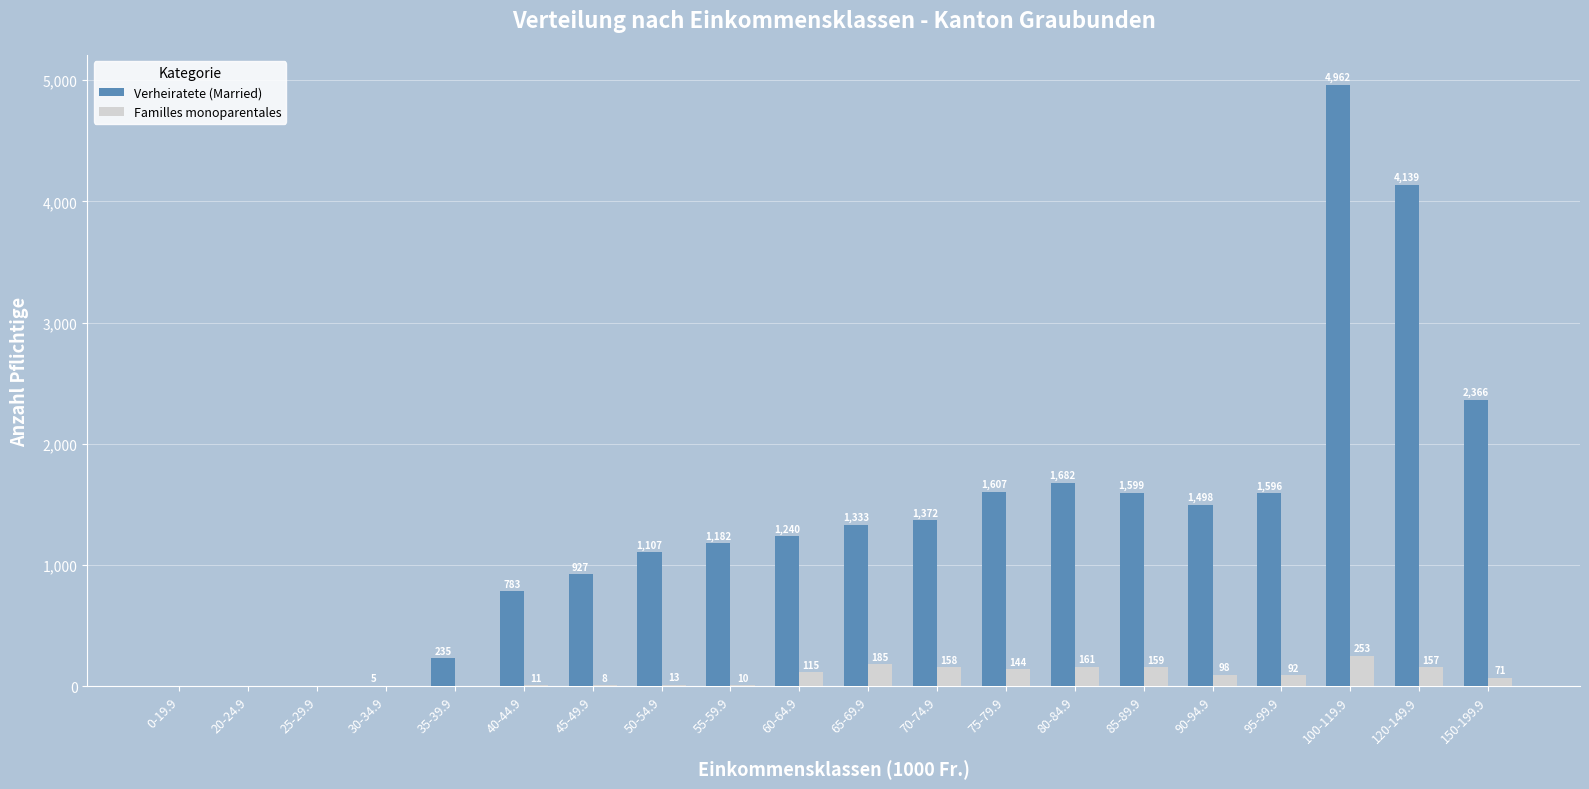

Where is Verheiratete (Married) nearest to the value 2481?

150-199.9